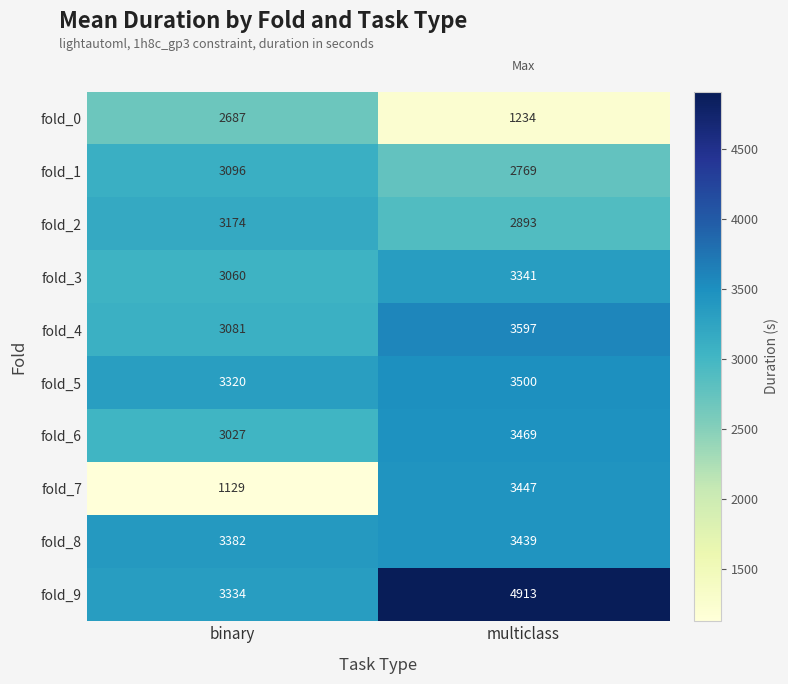

Is it true that fold_3 equals 3060 at binary?

True